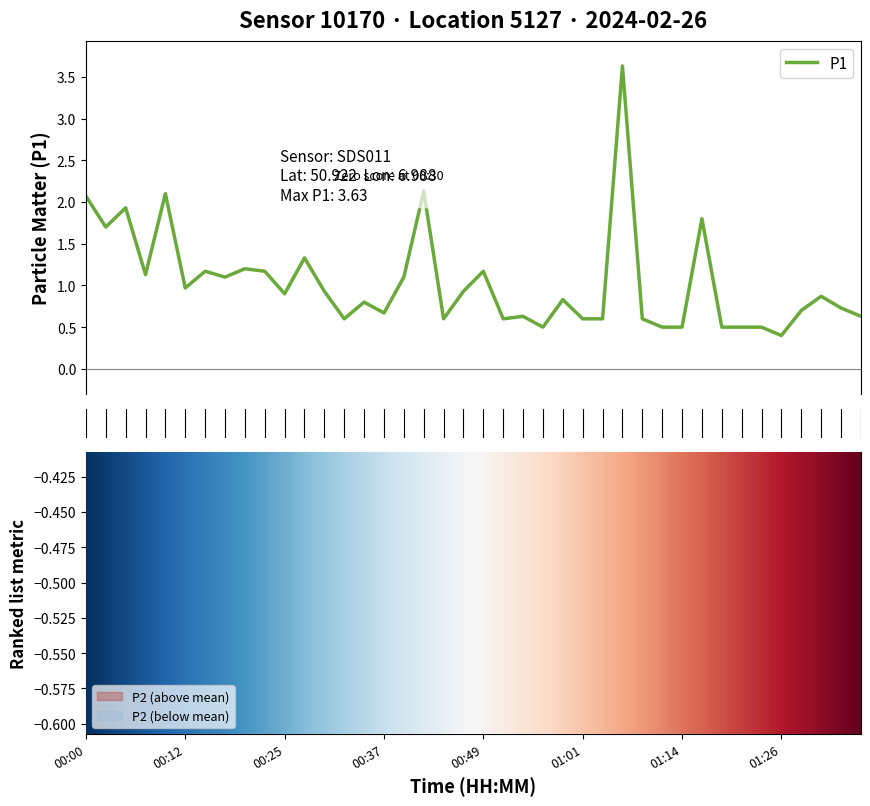

What is the highest value of the P1 series?

3.6